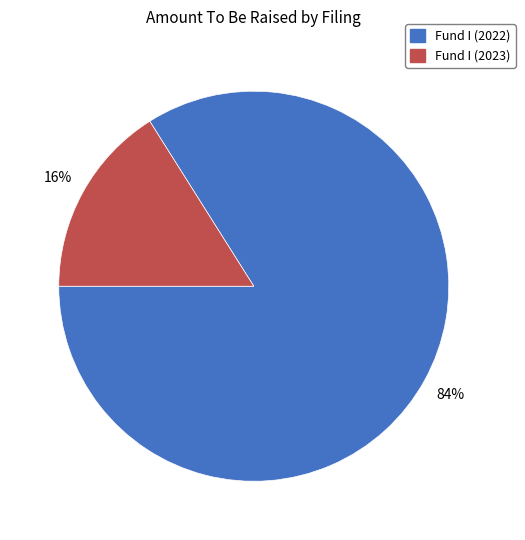

Is it true that Fund I (2023) is 16% of the pie?

True